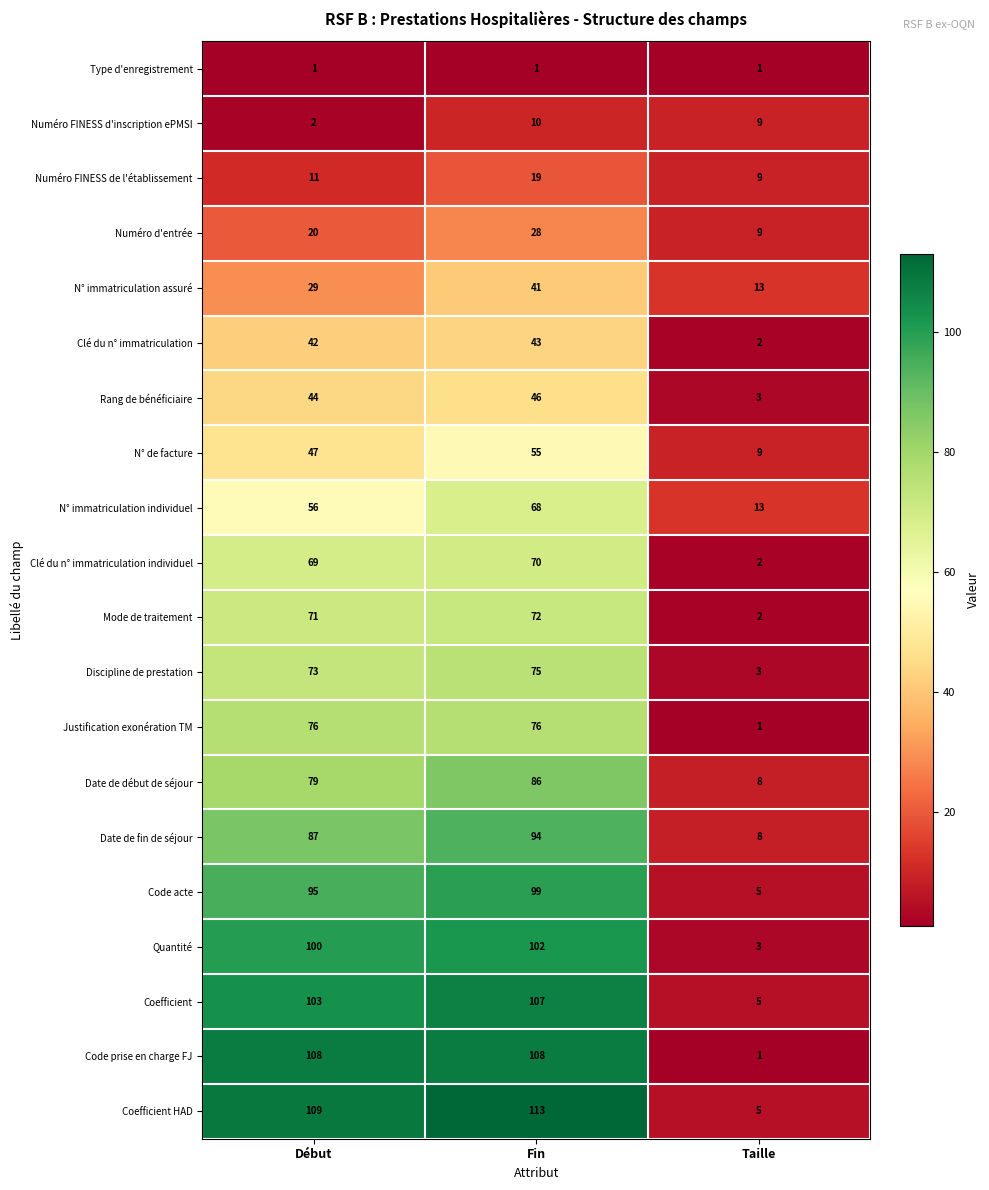

Is it true that Mode de traitement equals 44 at Fin?

False